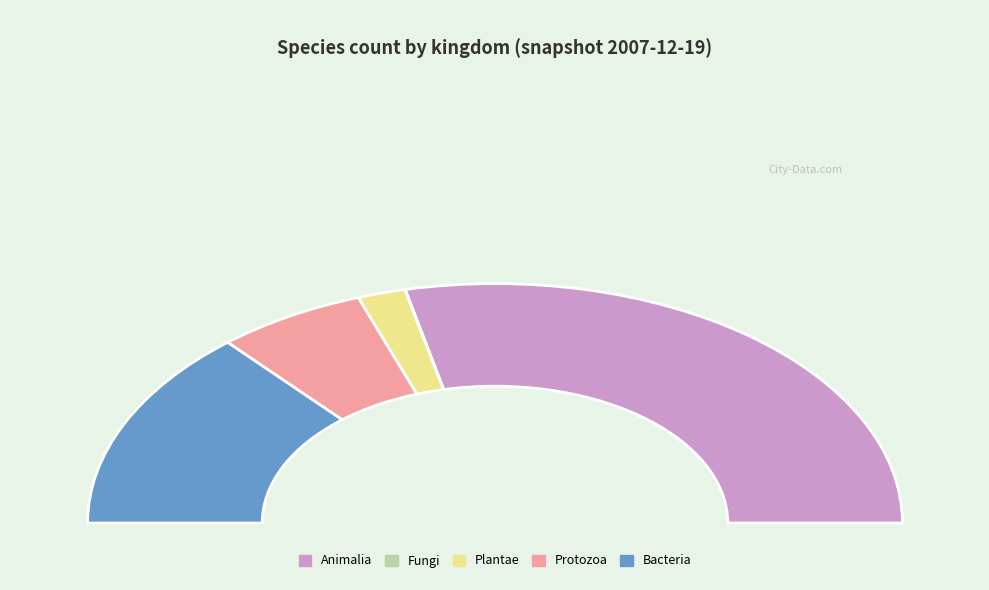

Is the sum of 6 and 1 greater than half?

Yes